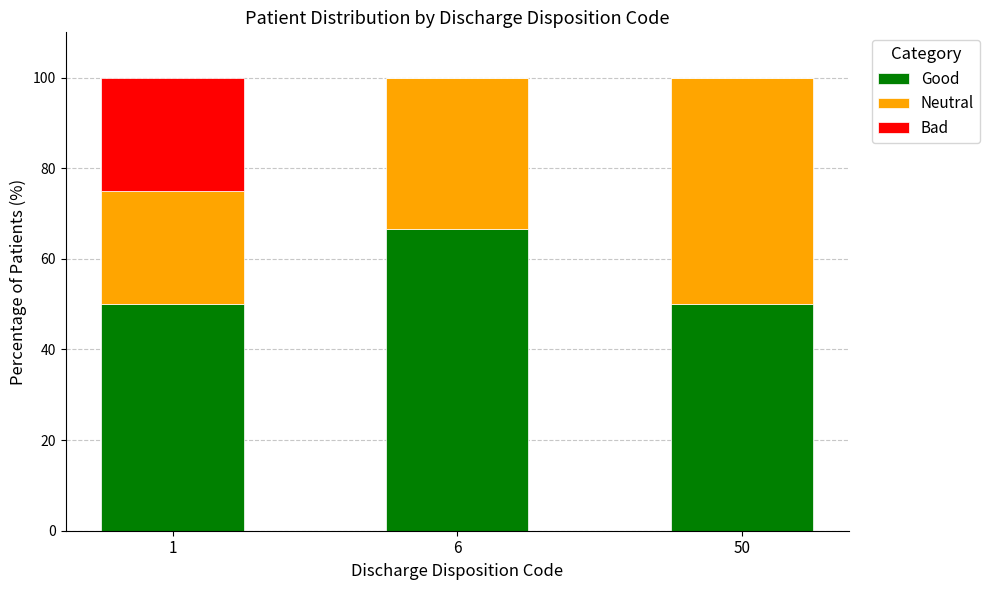

The Good series shows 66.7 at 6. True or false?

True